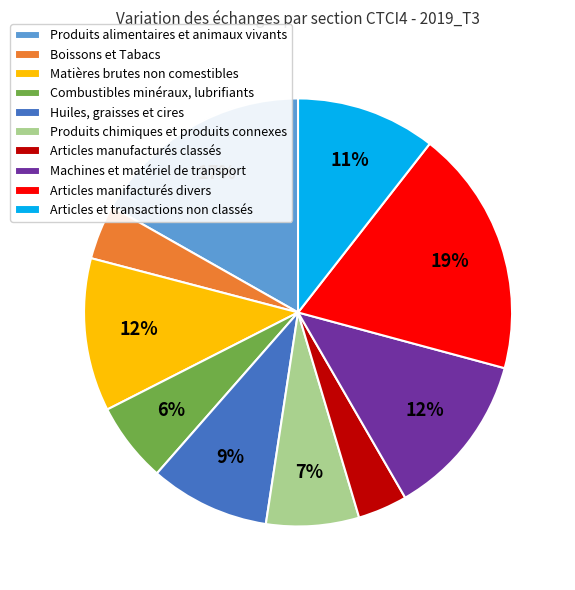

Which slice is the largest?

Articles manifacturés divers